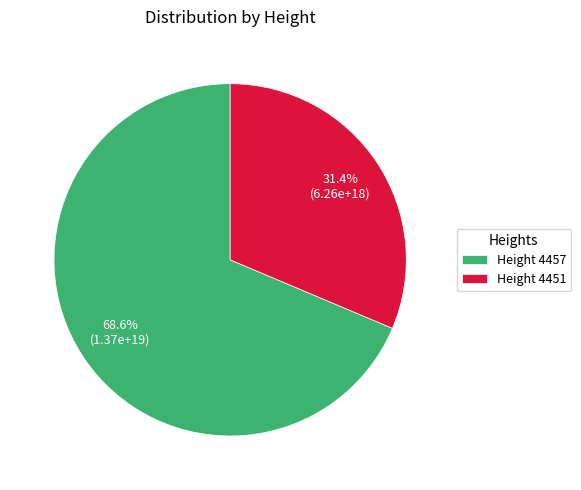

What is the majority slice?

Height 4457